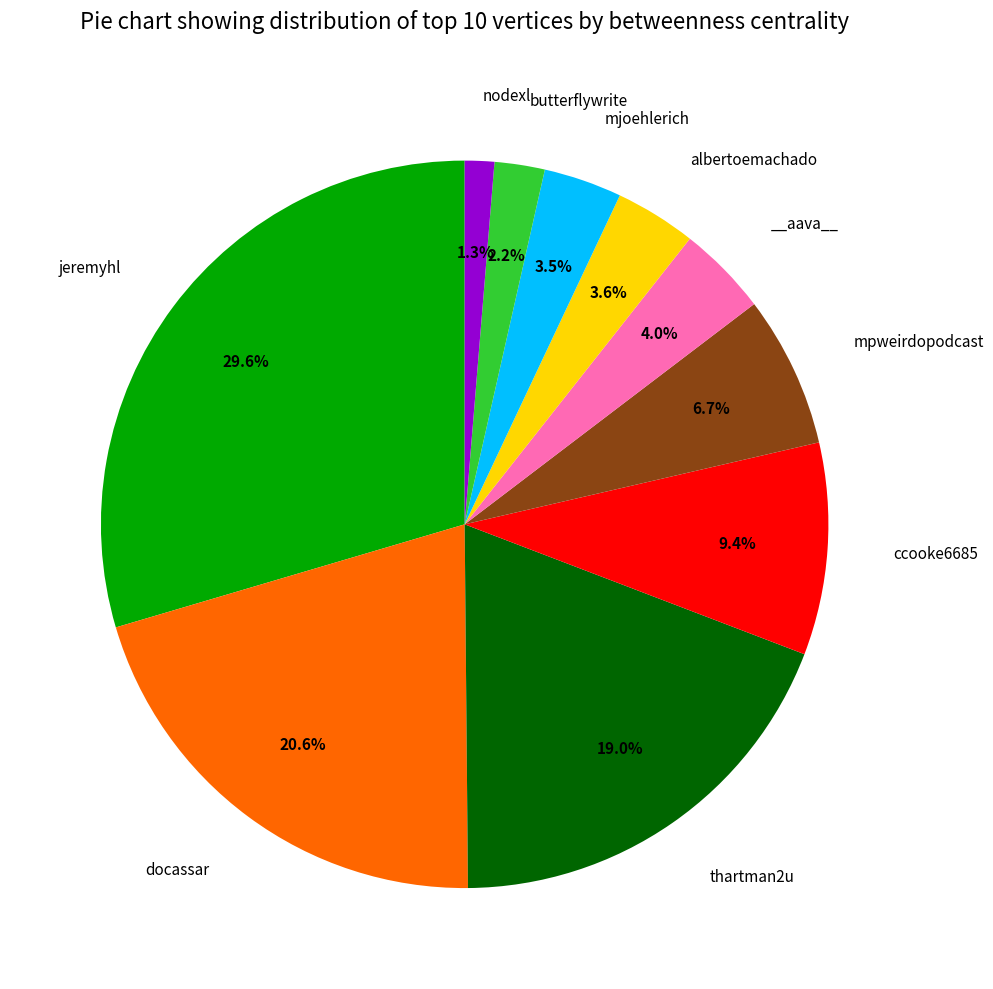

Is there any slice that represents more than half of the pie?

No